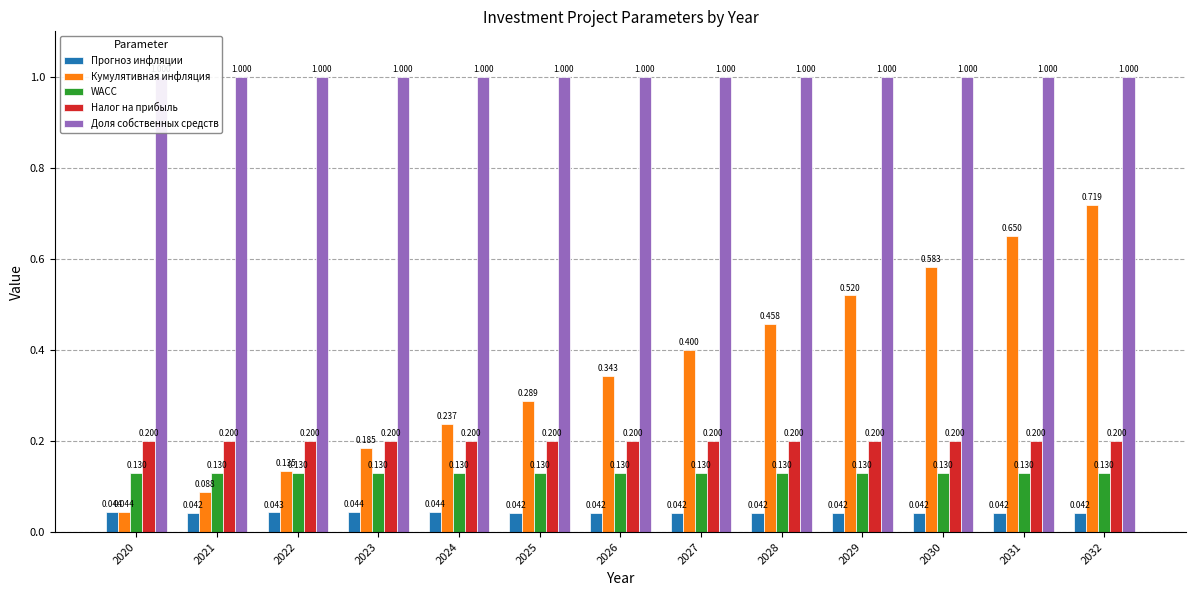

What value does the Налог на прибыль series have at 2030?

0.2